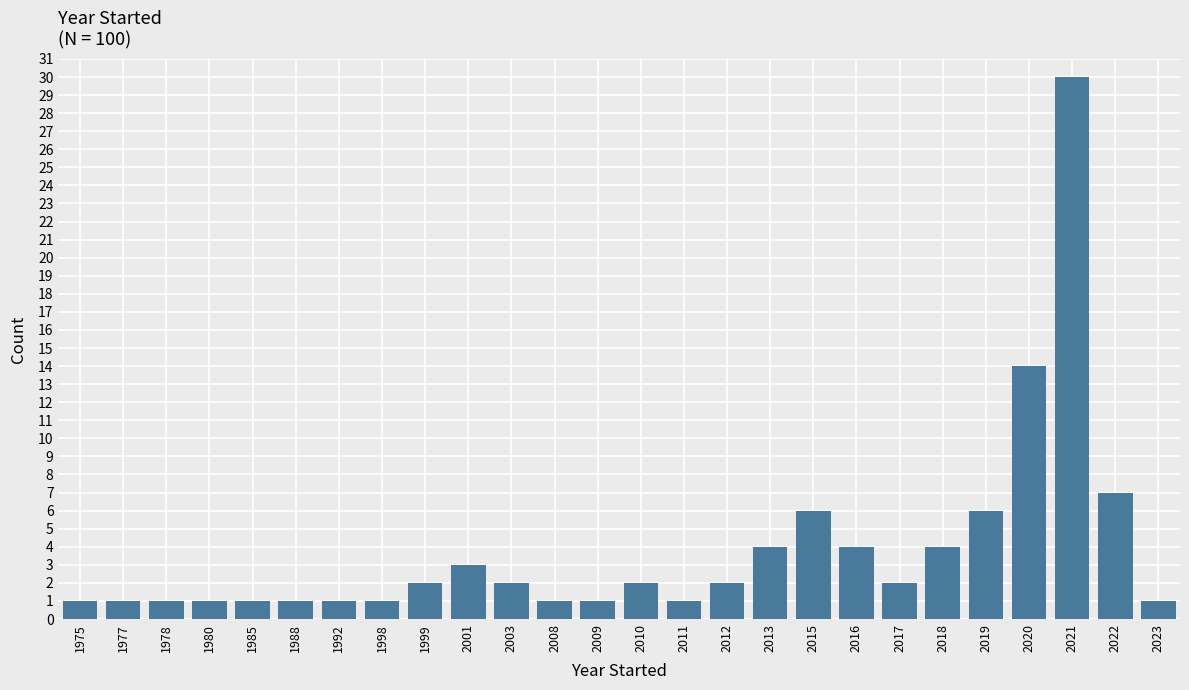

Reading left to right, list all the values displayed in this chart.

1	1	1	1	1	1	1	1	2	3	2	1	1	2	1	2	4	6	4	2	4	6	14	30	7	1